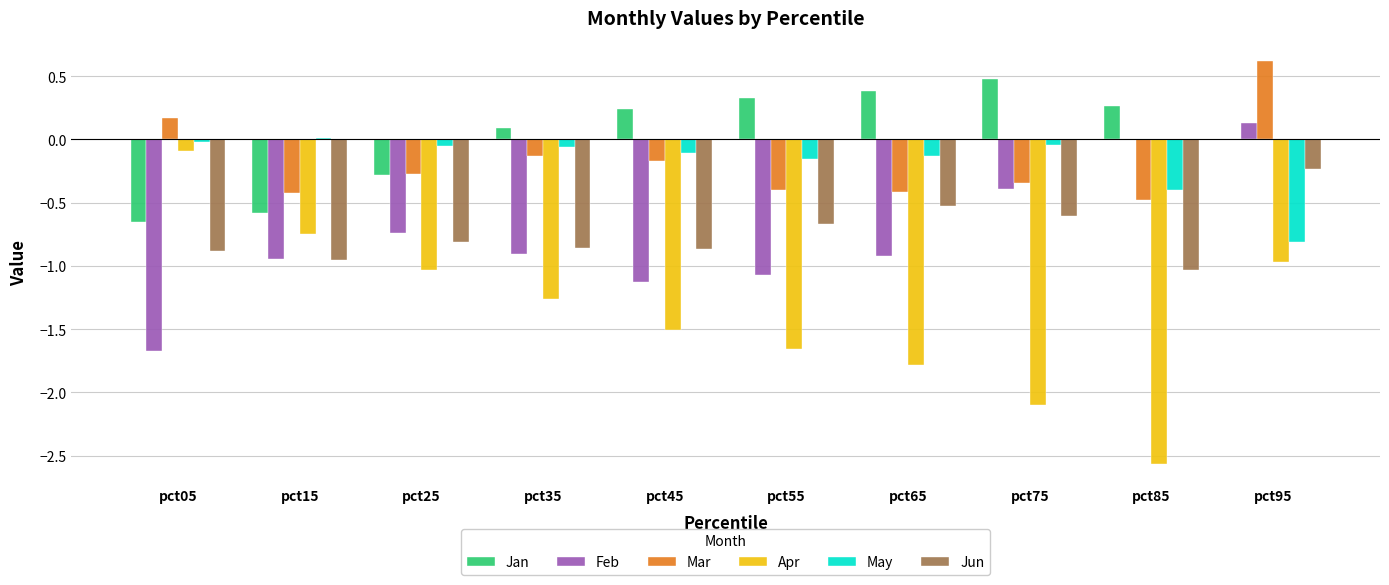

At which category is the sum across all series the highest?

pct95